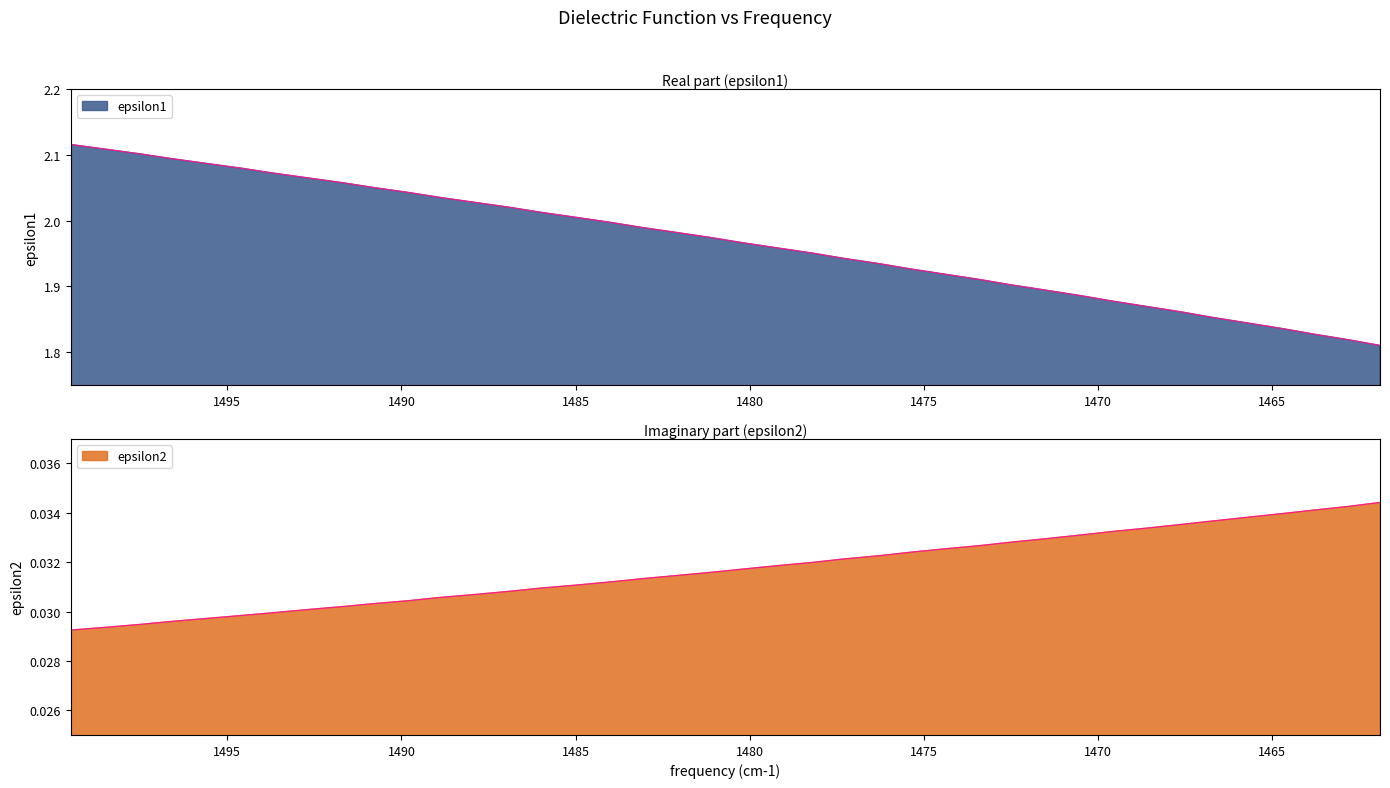

At 1468.6, list the series in order from smallest to largest.

epsilon2, epsilon1